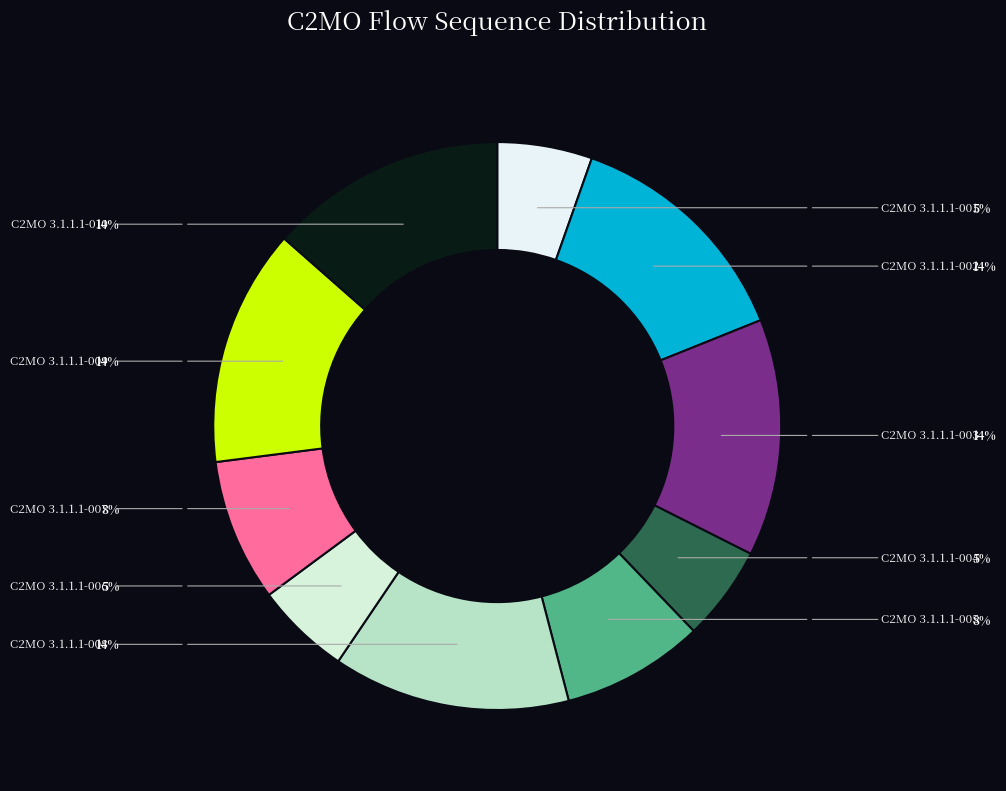

What percentage is the C2MO 3.1.1.1-005 slice, to the nearest percent?

8%